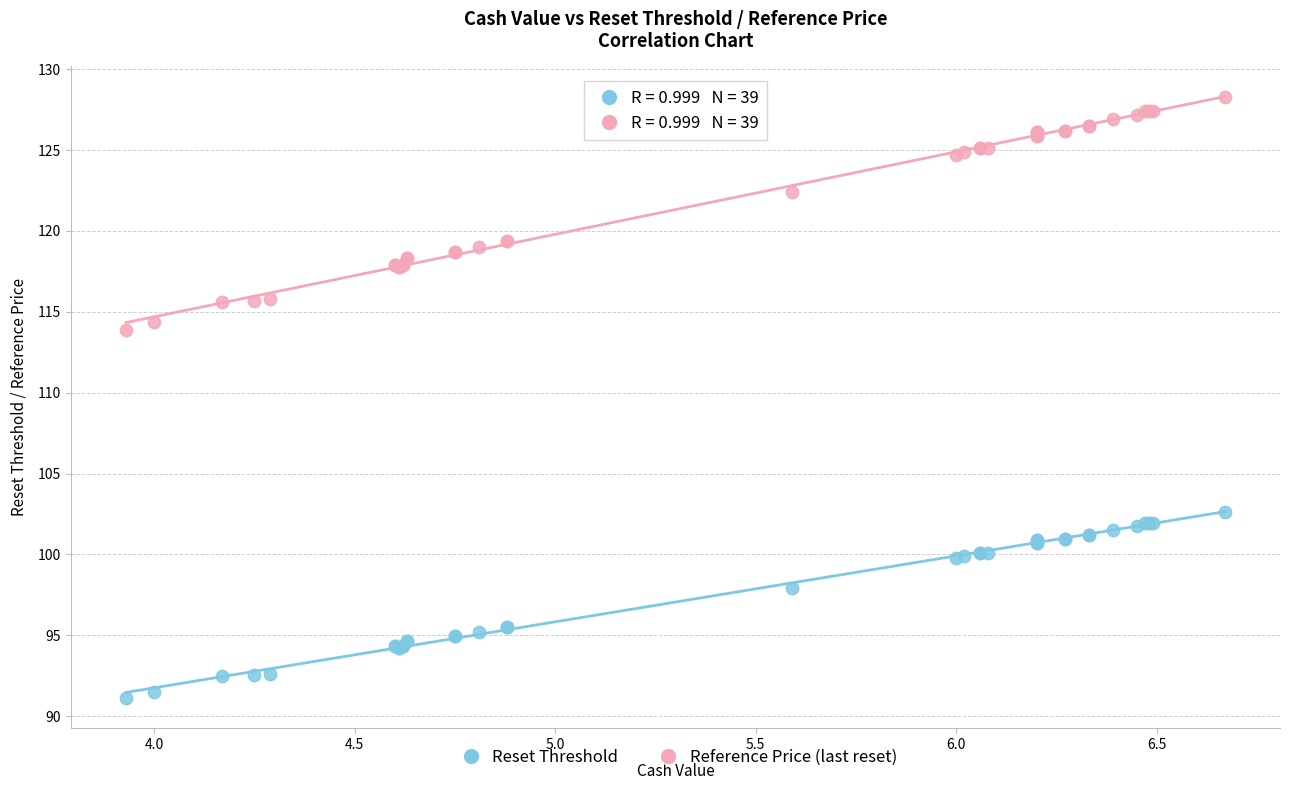

Which series reaches the maximum Y coordinate?

Reference Price (last reset)